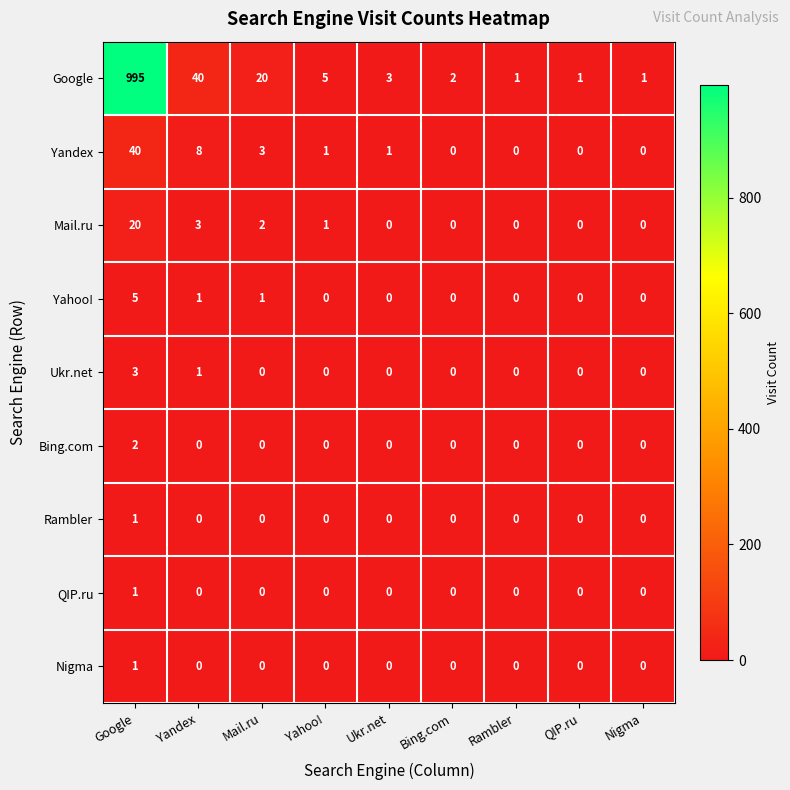

Where is Yandex nearest to the value 20?

Yandex